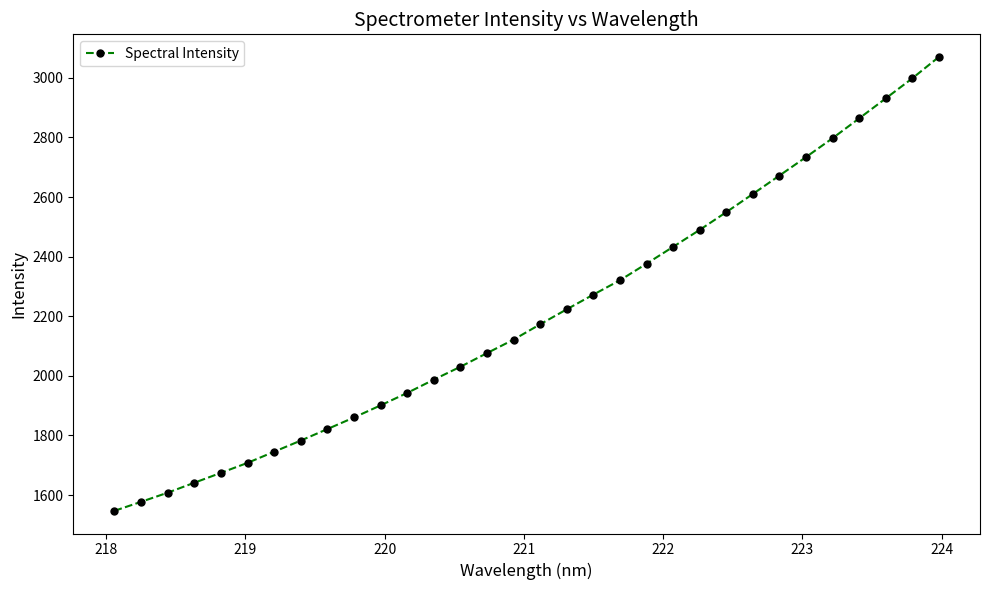

What is the value of the 32nd point from the left?

3070.1